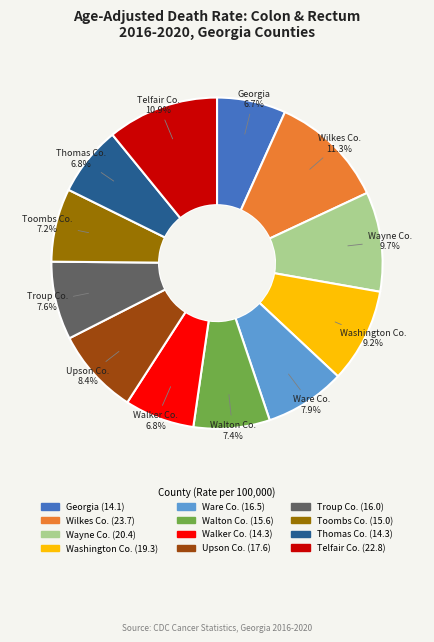

How much of the chart is everything except Troup Co.?

92.4%